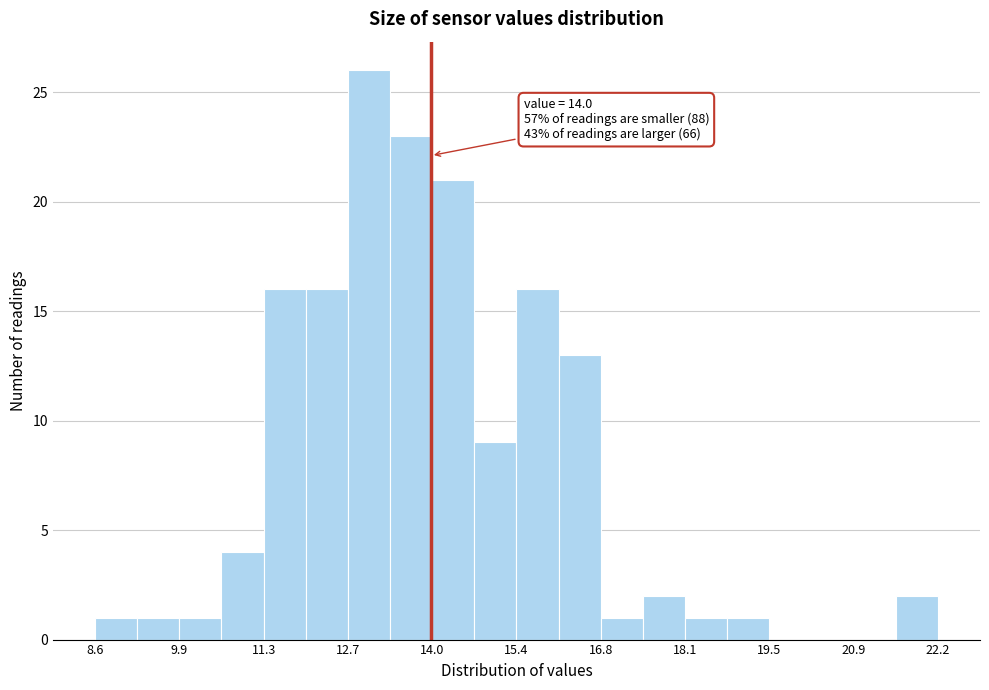

Around what value on the x-axis is the tallest bar? Give the approximate position of its centre, as read against the axis.

13.0